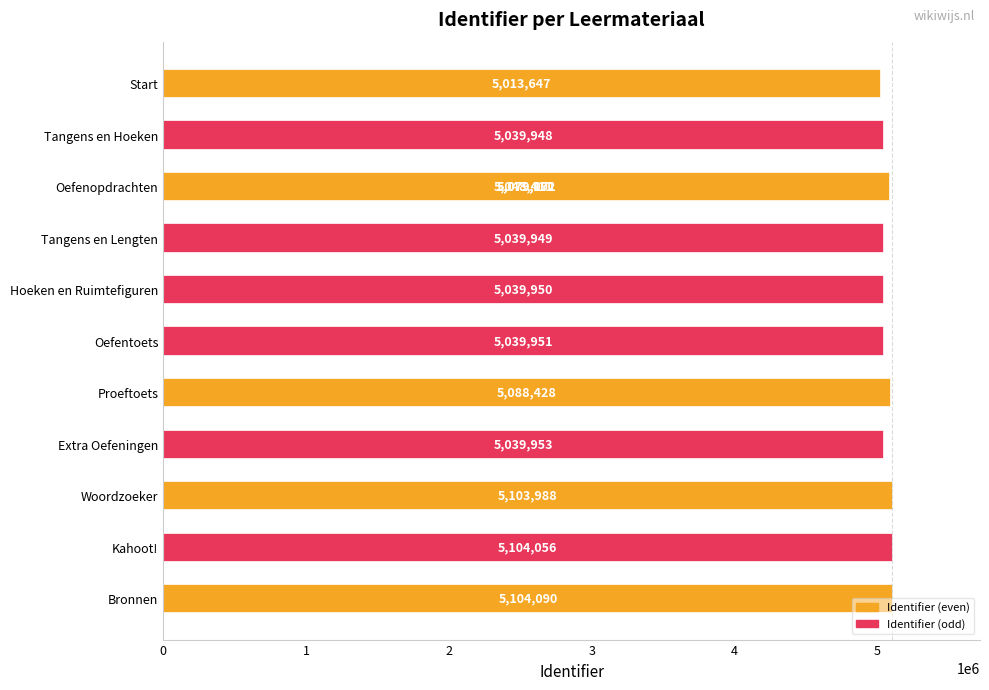

What is the difference between the maximum and second lowest values?

64142